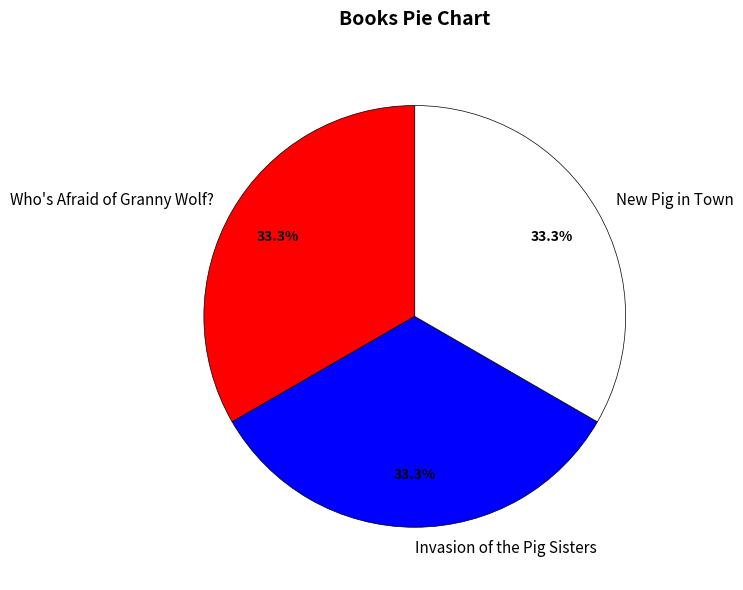

How much of the chart is everything except New Pig in Town?

66.7%